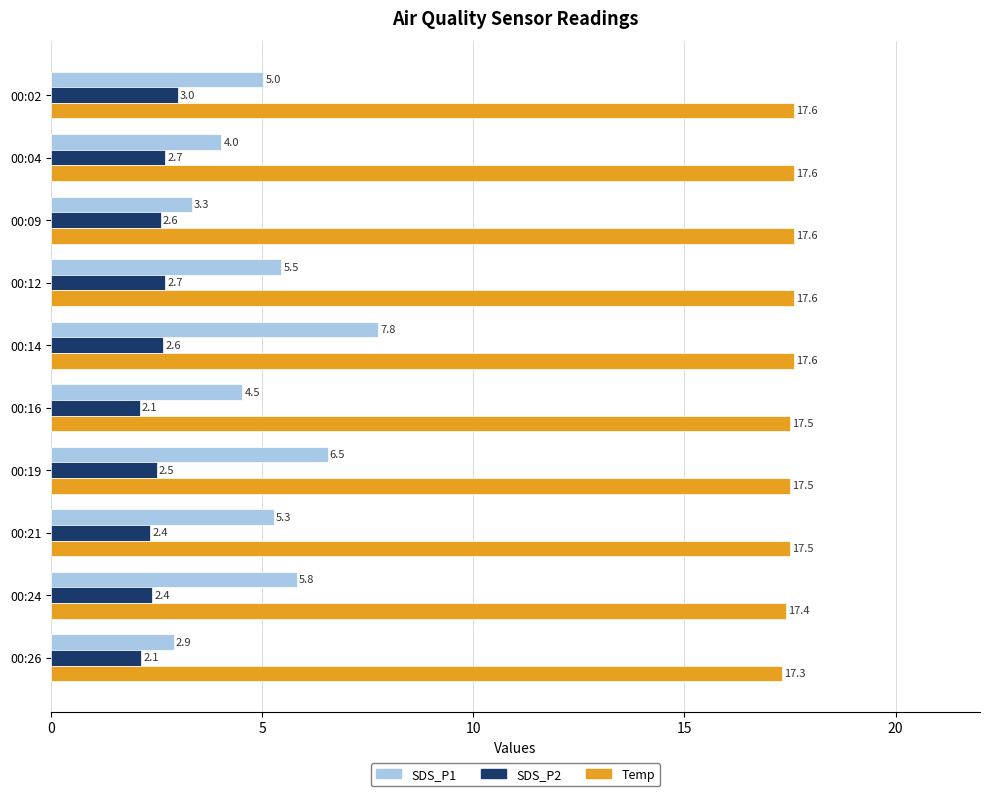

What is the difference between the second highest and minimum values in the Temp series?

0.3